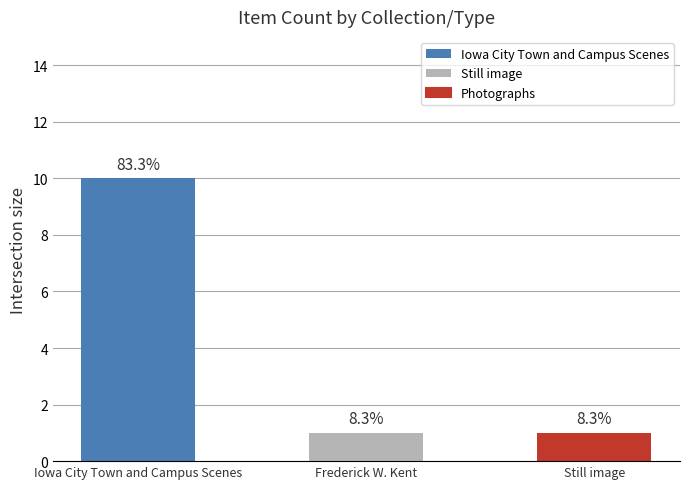

What is the smallest value displayed?

1